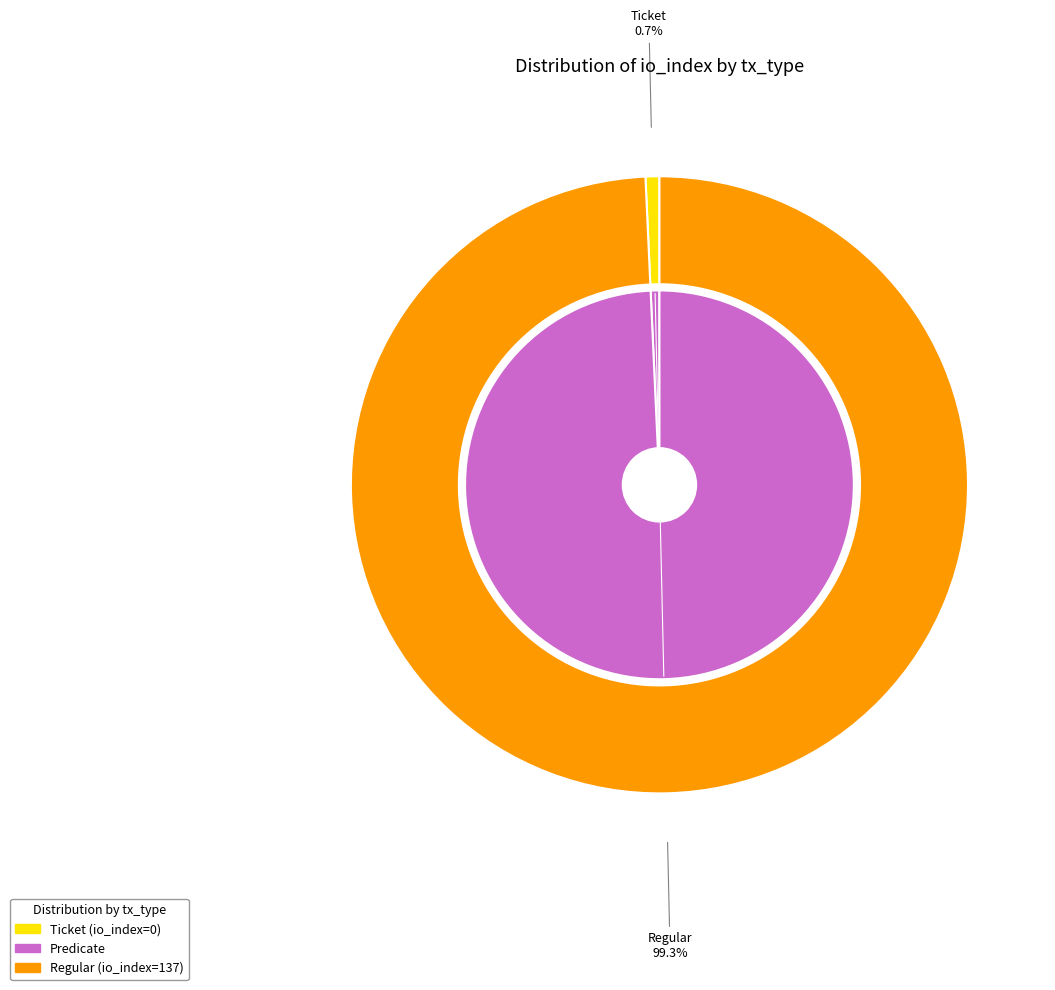

What is the total percentage of Regular and Ticket?

100.0%